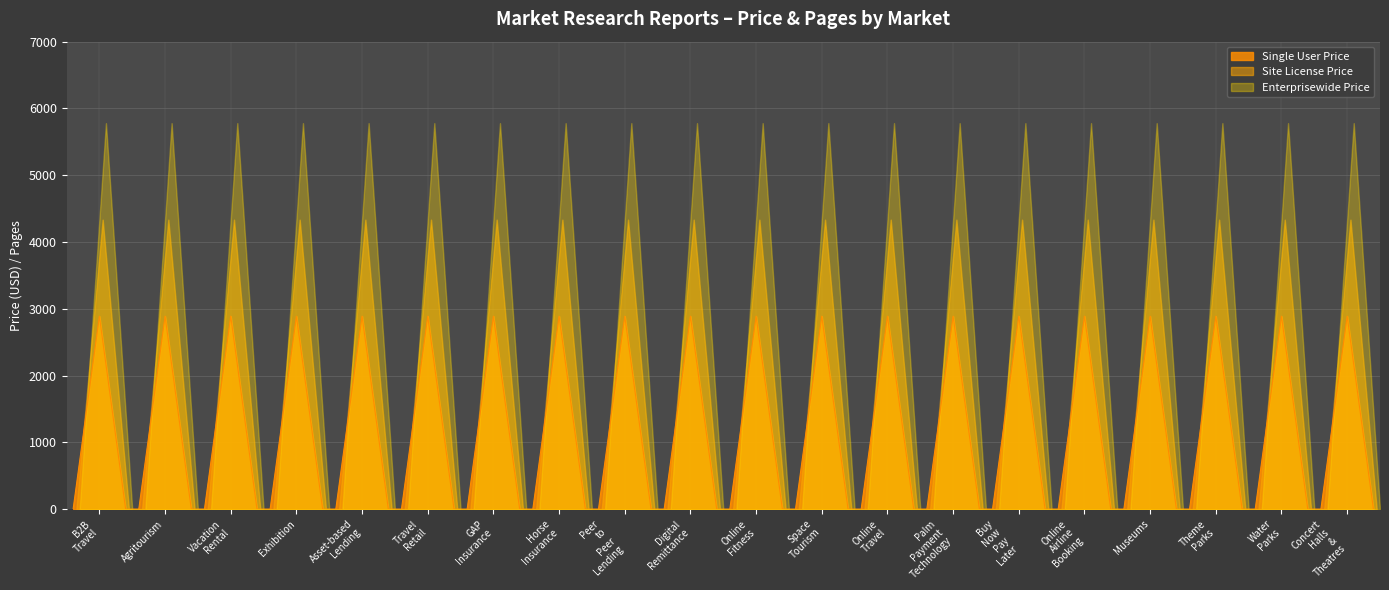

Reading left to right, list all the values displayed in this chart.

Single User Price: B2B Travel Market=2890	Agritourism Market=2890	Vacation Rental Market=2890	Exhibition Market=2890	Asset-based Lending Market=2890	Travel Retail Market=2890	GAP Insurance Market=2890	Horse Insurance Market=2890	Peer to Peer Lending Market=2890	Digital Remittance Market=2890	Online Fitness Market=2890	Space Tourism Market=2890	Online Travel Market=2890	Palm Payment Technology Market=2890	Buy Now Pay Later Market=2890	Online Airline Booking Market=2890	Museums Market=2890	Theme Parks Market=2890	Water Parks Market=2890	Concert Halls & Theatres Market=2890
Site License Price: B2B Travel Market=4335	Agritourism Market=4335	Vacation Rental Market=4335	Exhibition Market=4335	Asset-based Lending Market=4335	Travel Retail Market=4335	GAP Insurance Market=4335	Horse Insurance Market=4335	Peer to Peer Lending Market=4335	Digital Remittance Market=4335	Online Fitness Market=4335	Space Tourism Market=4335	Online Travel Market=4335	Palm Payment Technology Market=4335	Buy Now Pay Later Market=4335	Online Airline Booking Market=4335	Museums Market=4335	Theme Parks Market=4335	Water Parks Market=4335	Concert Halls & Theatres Market=4335
Enterprisewide Price: B2B Travel Market=5780	Agritourism Market=5780	Vacation Rental Market=5780	Exhibition Market=5780	Asset-based Lending Market=5780	Travel Retail Market=5780	GAP Insurance Market=5780	Horse Insurance Market=5780	Peer to Peer Lending Market=5780	Digital Remittance Market=5780	Online Fitness Market=5780	Space Tourism Market=5780	Online Travel Market=5780	Palm Payment Technology Market=5780	Buy Now Pay Later Market=5780	Online Airline Booking Market=5780	Museums Market=5780	Theme Parks Market=5780	Water Parks Market=5780	Concert Halls & Theatres Market=5780
Pages: B2B Travel Market=240	Agritourism Market=240	Vacation Rental Market=240	Exhibition Market=240	Asset-based Lending Market=240	Travel Retail Market=240	GAP Insurance Market=240	Horse Insurance Market=240	Peer to Peer Lending Market=240	Digital Remittance Market=240	Online Fitness Market=240	Space Tourism Market=240	Online Travel Market=240	Palm Payment Technology Market=240	Buy Now Pay Later Market=240	Online Airline Booking Market=240	Museums Market=240	Theme Parks Market=240	Water Parks Market=240	Concert Halls & Theatres Market=240